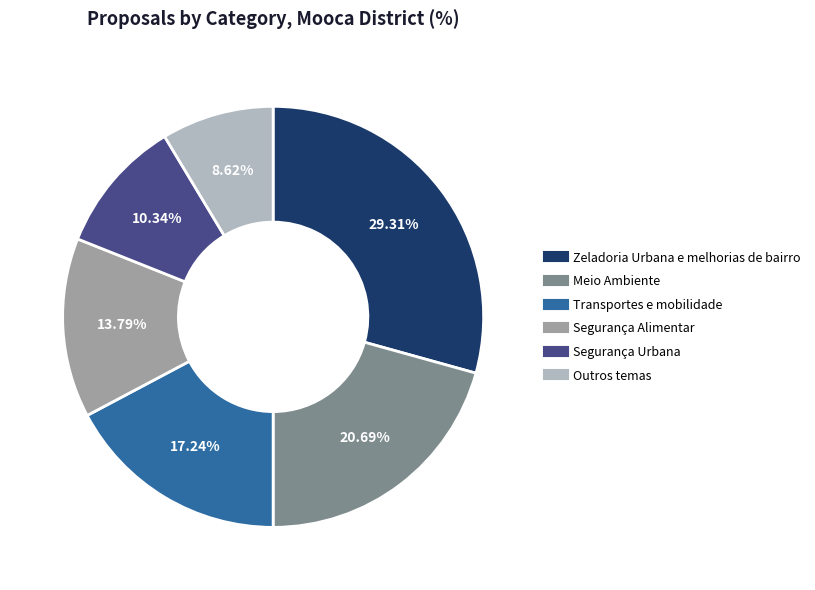

Do Segurança Urbana and Segurança Alimentar together represent more than half of the pie?

No